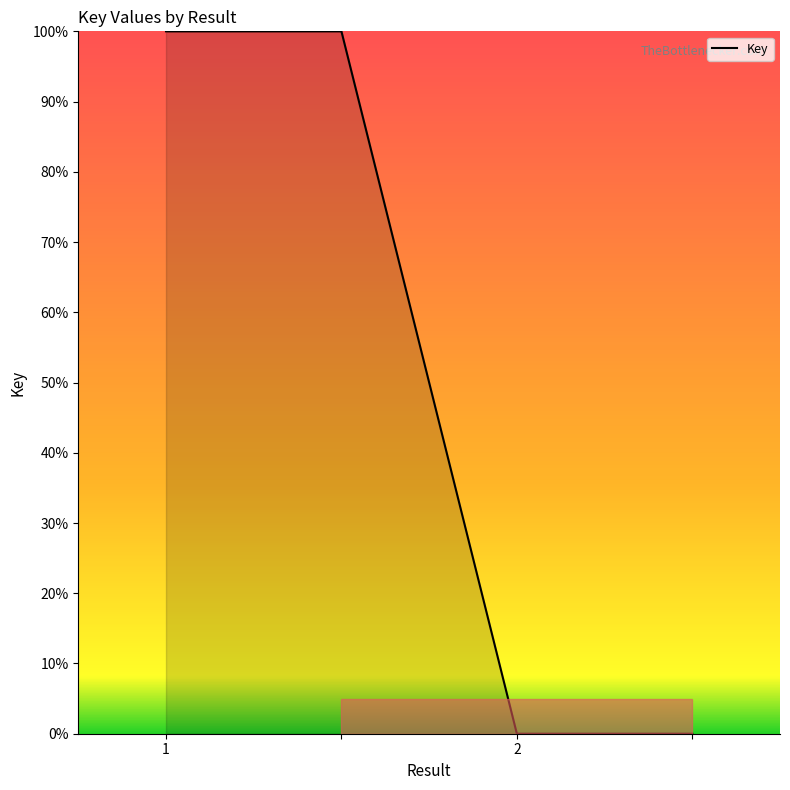

Does the chart have visible grid lines?

No